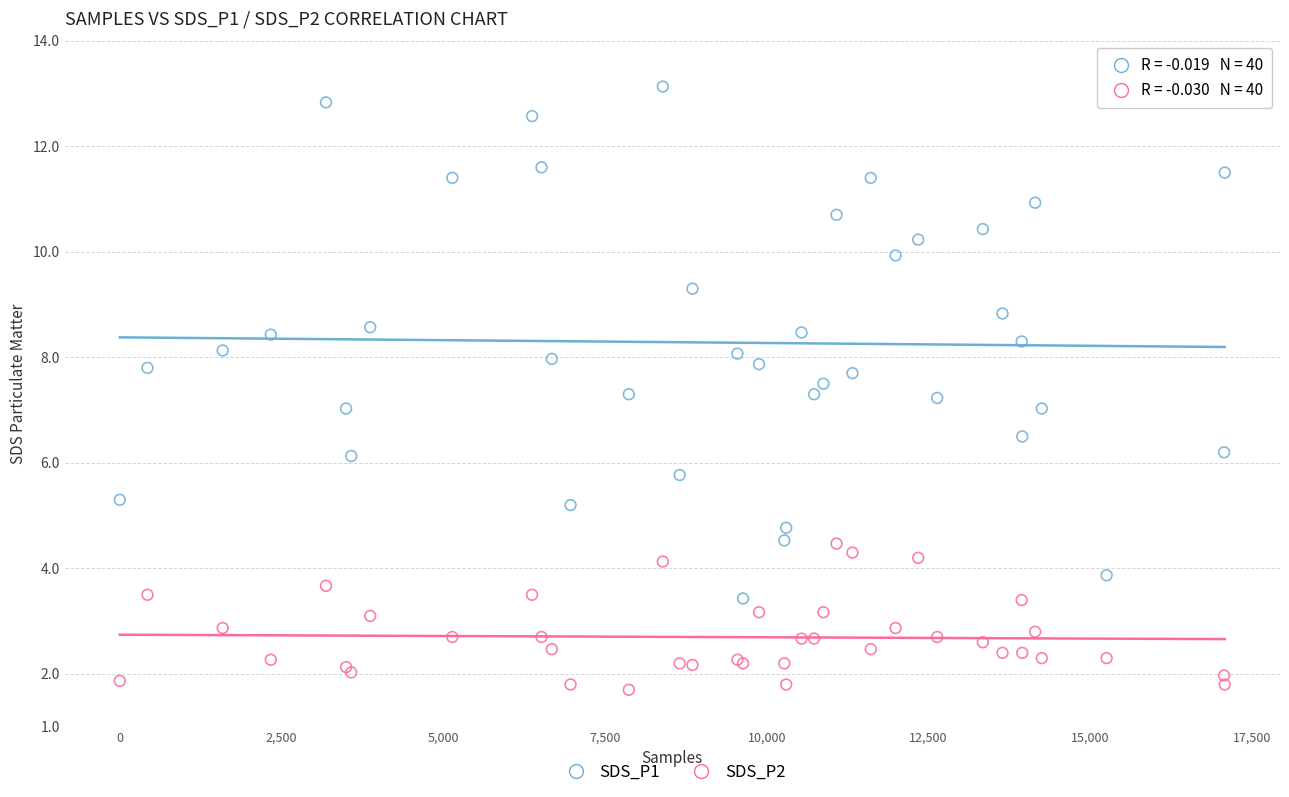

What is the X range (max minus min) for the scatter plot?

17077.0